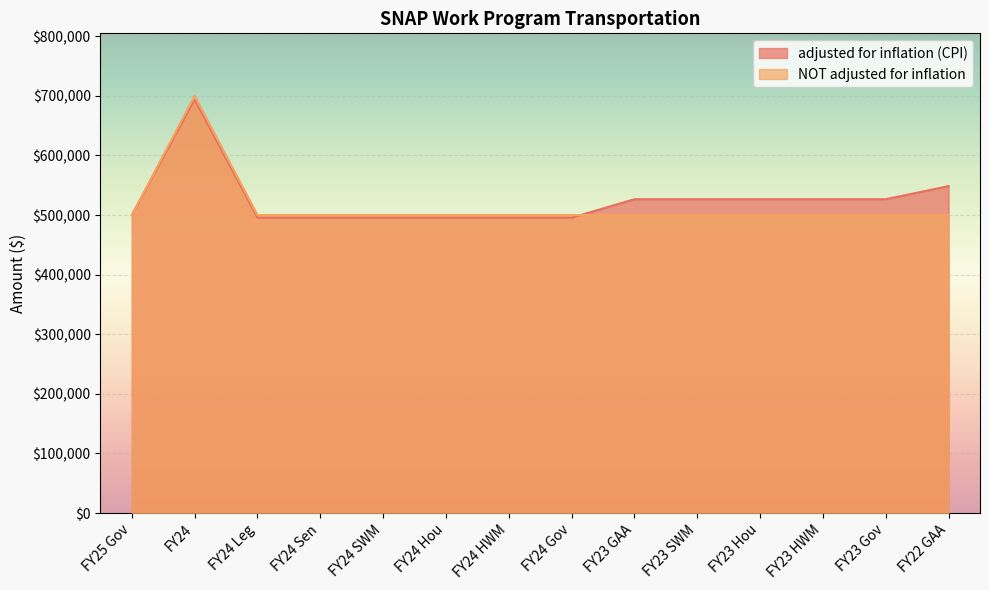

Reading right to left, what are all the values shown in this chart?

adjusted for inflation (CPI): FY22 GAA=548580	FY23 Gov=526595	FY23 HWM=526595	FY23 Hou=526595	FY23 SWM=526595	FY23 GAA=526595	FY24 Gov=495619	FY24 HWM=495619	FY24 Hou=495619	FY24 SWM=495619	FY24 Sen=495619	FY24 Leg=495619	FY24=693866	FY25 Gov=500000
NOT adjusted for inflation: FY22 GAA=500000	FY23 Gov=500000	FY23 HWM=500000	FY23 Hou=500000	FY23 SWM=500000	FY23 GAA=500000	FY24 Gov=500000	FY24 HWM=500000	FY24 Hou=500000	FY24 SWM=500000	FY24 Sen=500000	FY24 Leg=500000	FY24=700000	FY25 Gov=500000